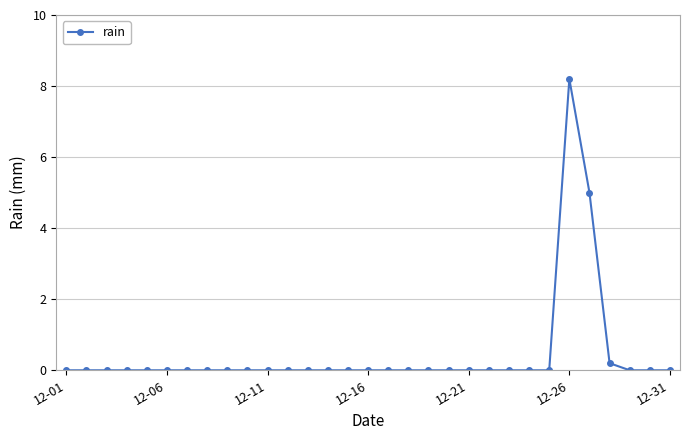

What is the difference between the maximum and minimum values?

8.2